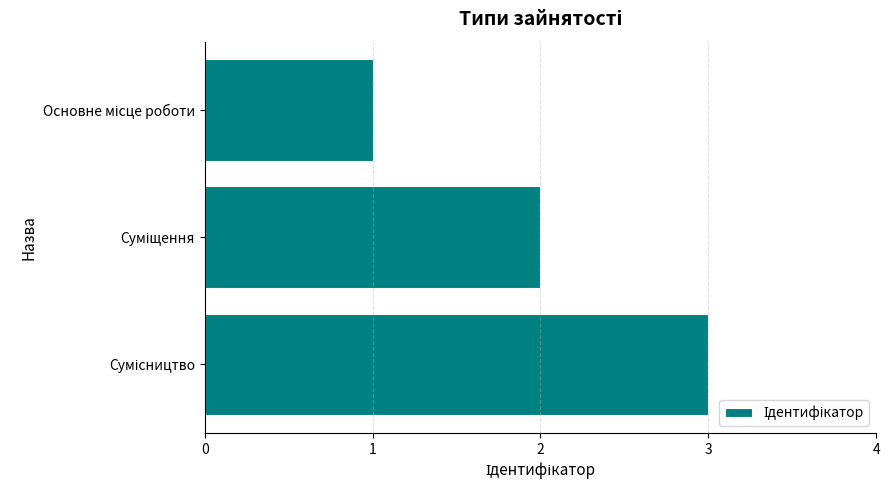

How many bars are there in total?

3